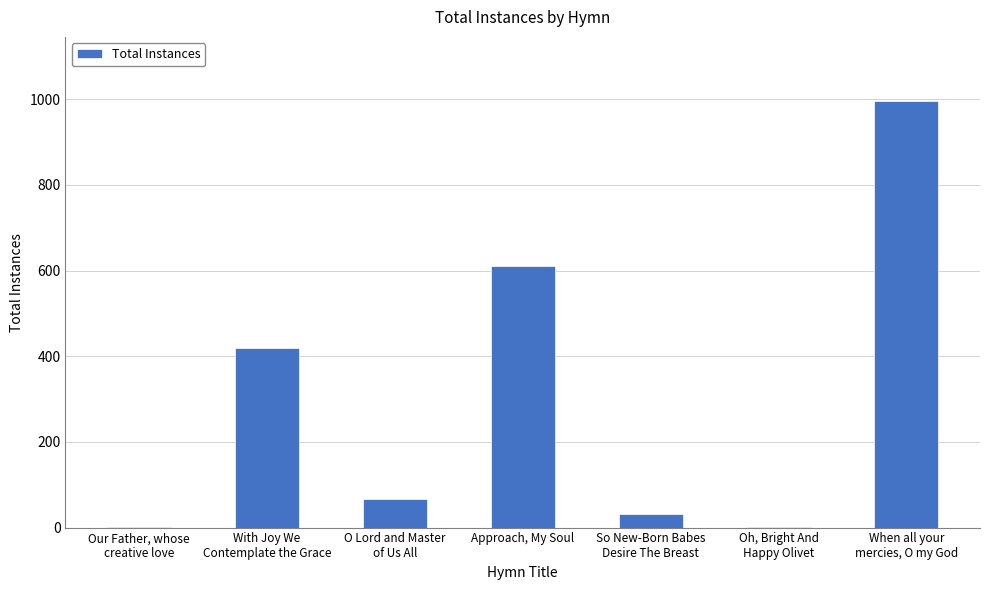

What is the maximum value shown in the chart?

996